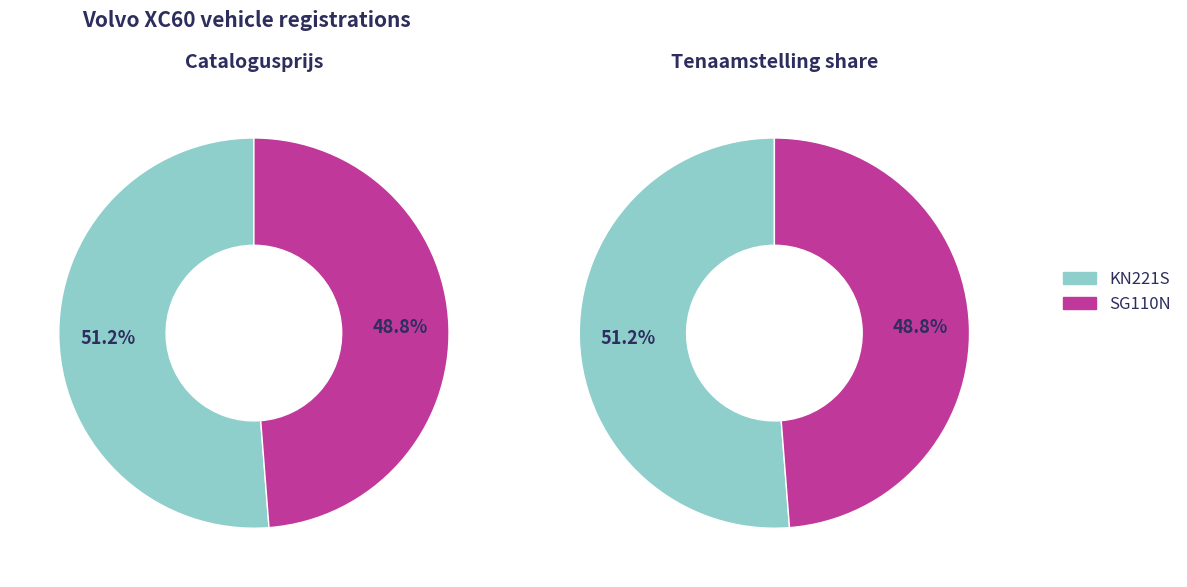

How many segments does this pie chart have?

2